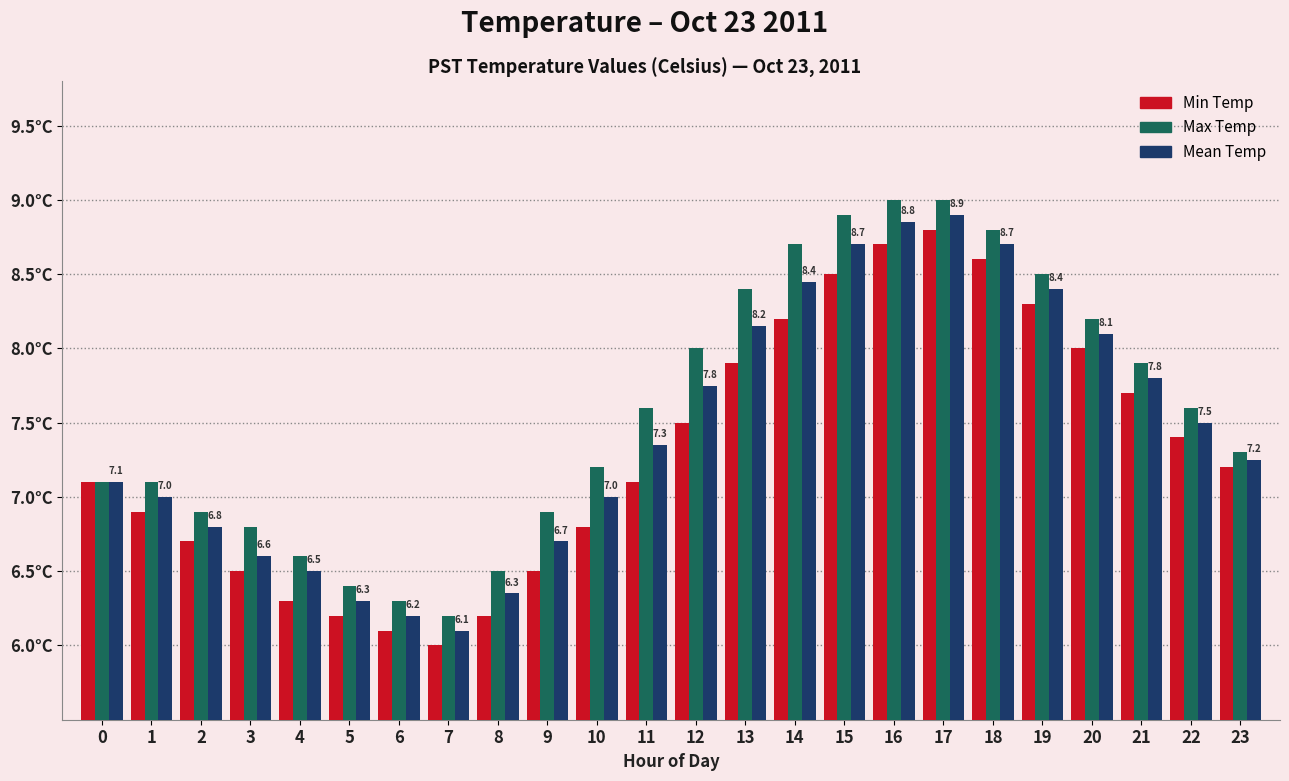

Which series has the largest total across all categories?

Max Temp